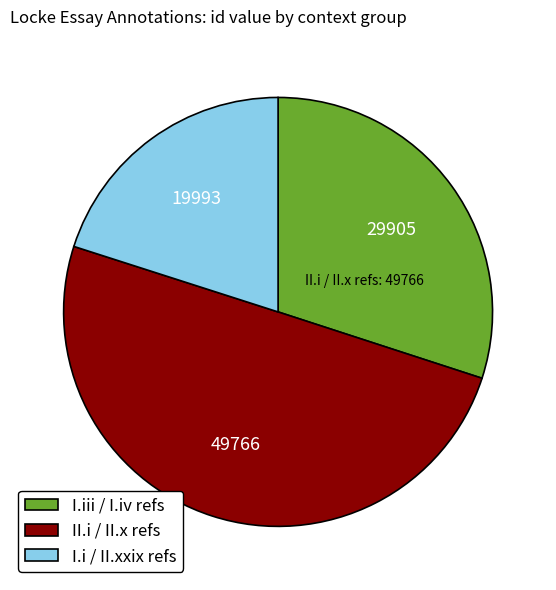

How many slices are in this pie chart?

3